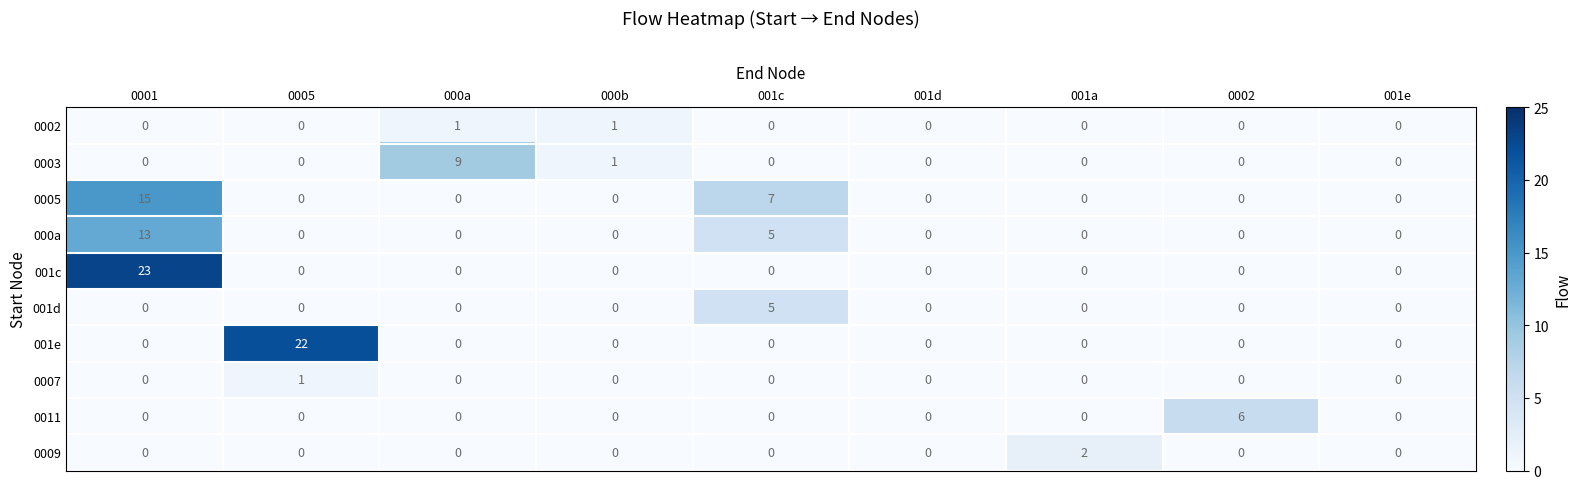

How many data points does each series have?

9